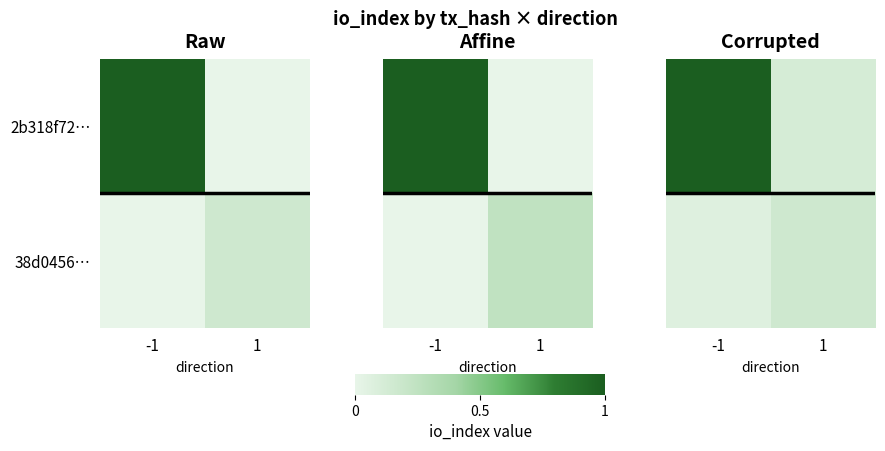

What is the average value of the 38d0456… series?

0.1